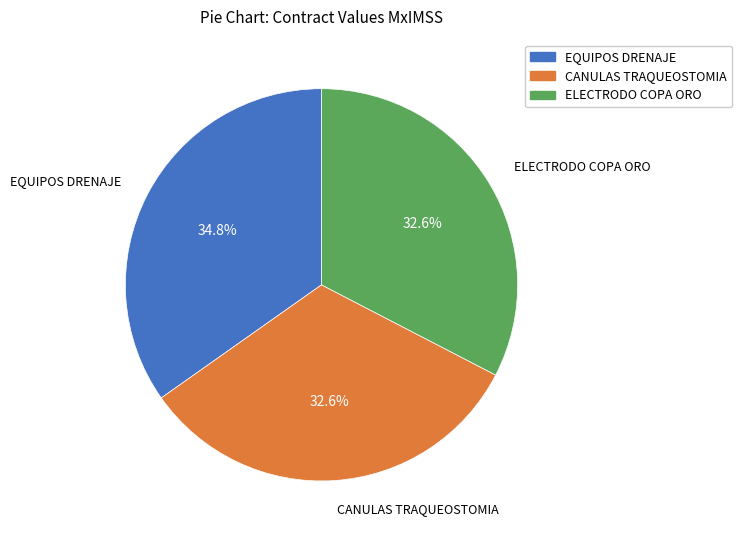

What portion of the pie excludes EQUIPOS DRENAJE?

65.2%